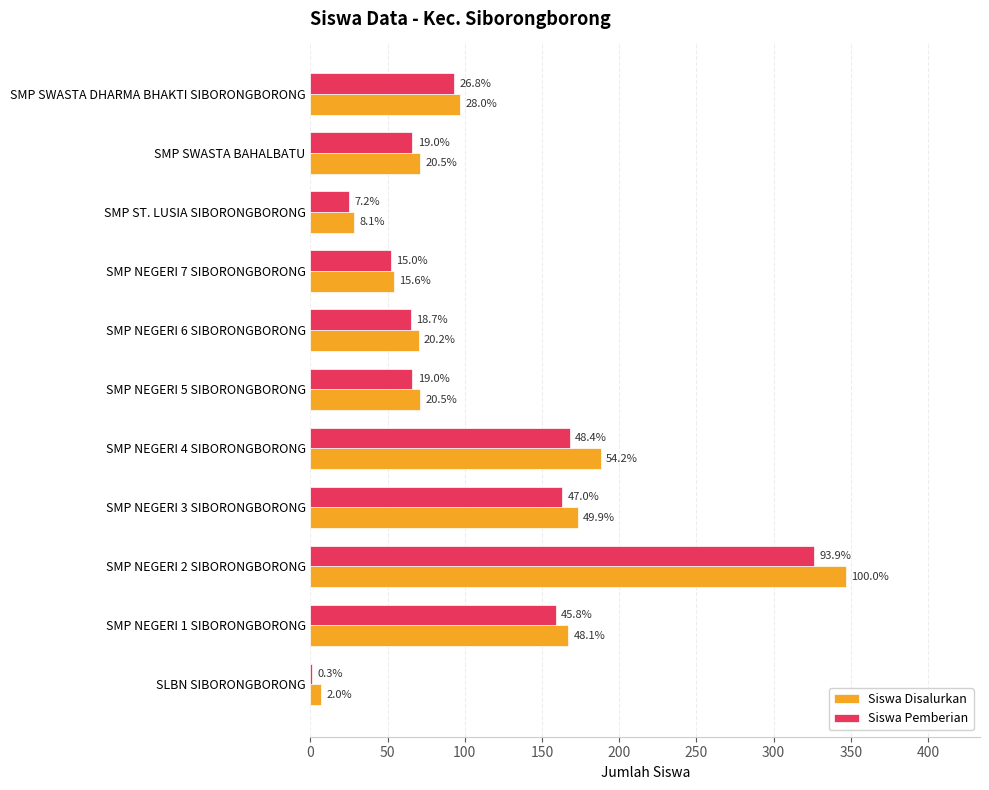

What are all the series names shown in the legend?

Siswa Disalurkan, Siswa Pemberian